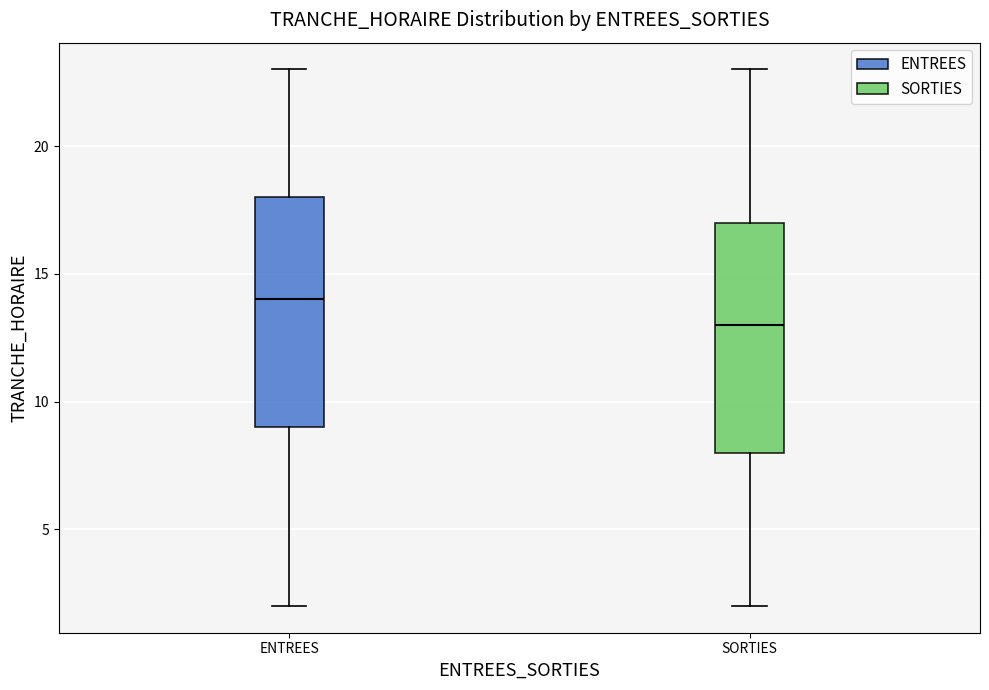

Reading left to right, read every box against the y-axis: the position of its median line, the range the box covers, and the ends of its whiskers. The values are not printed on the chart, so give them approximately, as read against the axis.

ENTREES: median 14, box 9 to 18, whiskers 2 to 23
SORTIES: median 13, box 8 to 17, whiskers 2 to 23